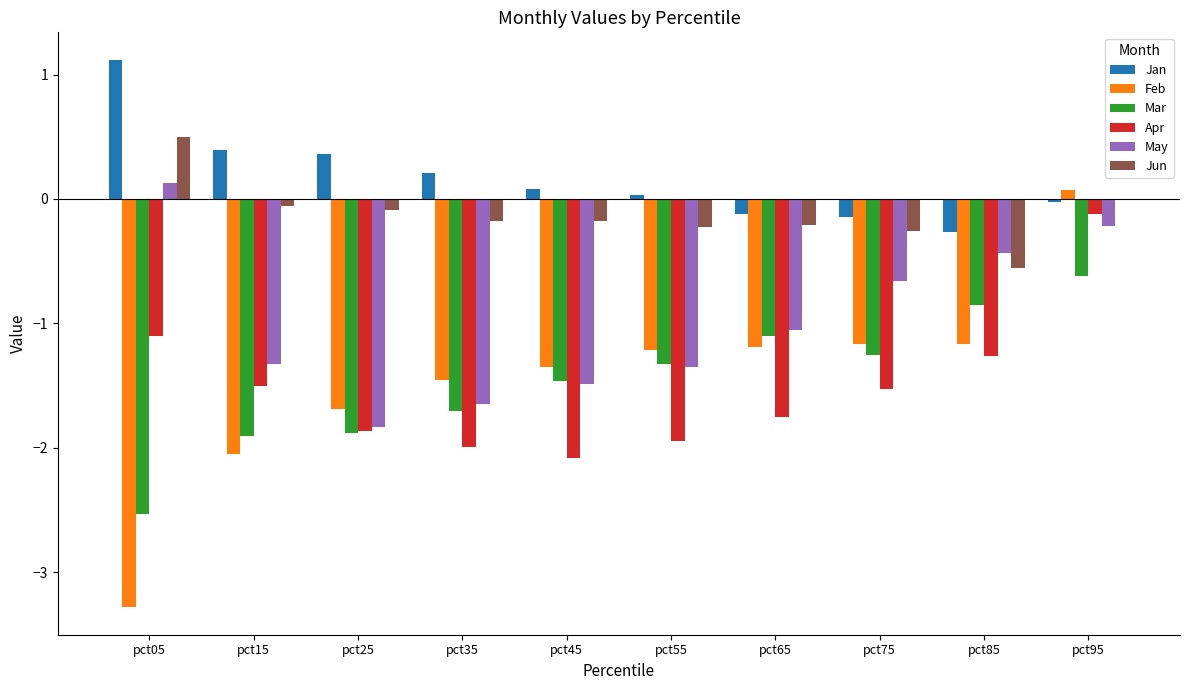

What is the difference between the Apr values at pct55 and pct75?

0.4